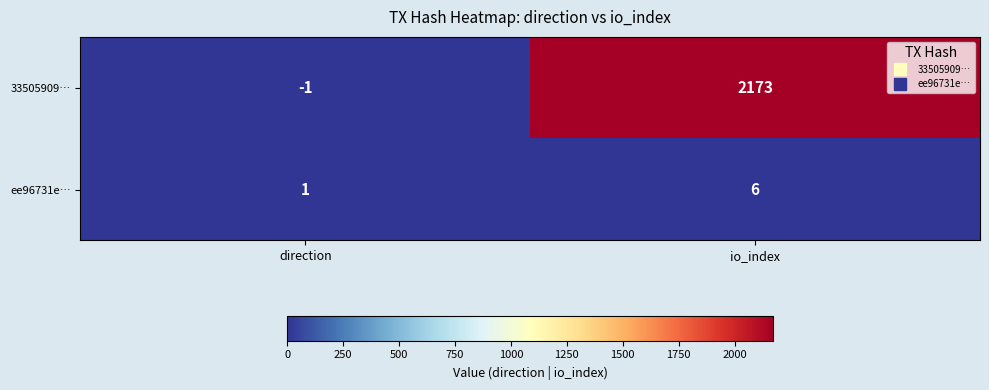

Rank the series by their maximum value, from highest to lowest.

33505909…, ee96731e…